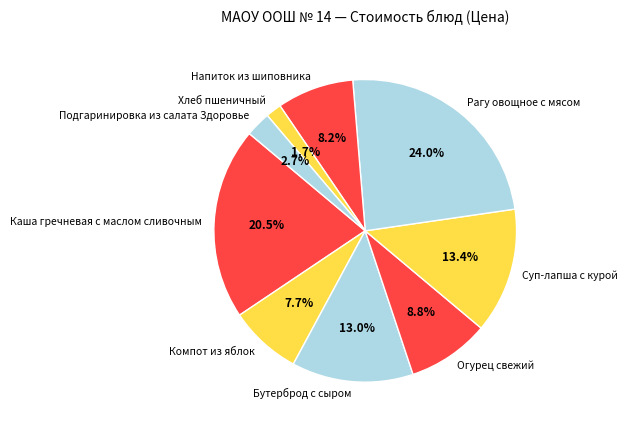

Between Компот из яблок and Хлеб пшеничный, which is larger?

Компот из яблок